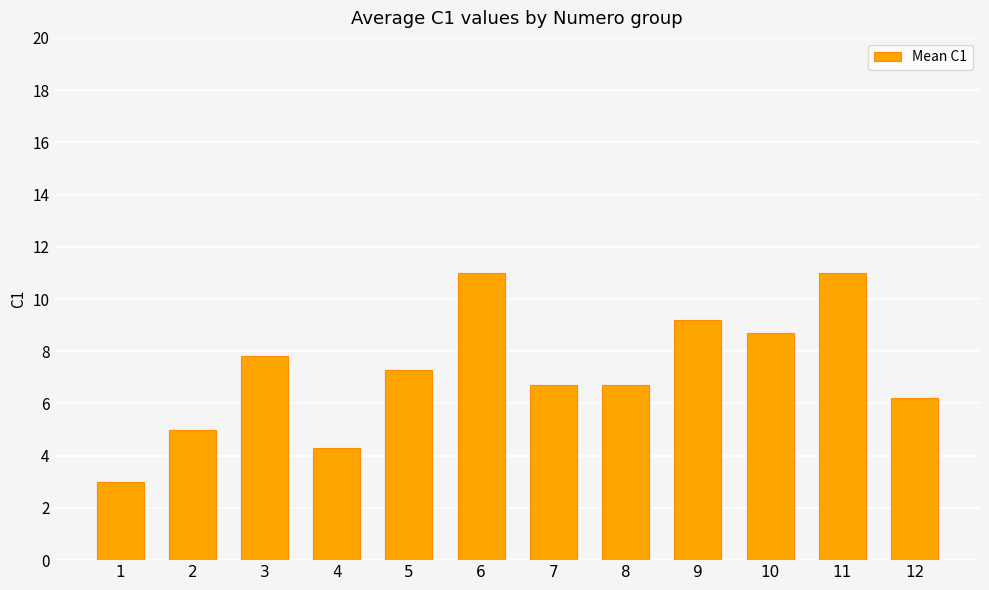

What is the change in value from 3 to 4?

-3.5